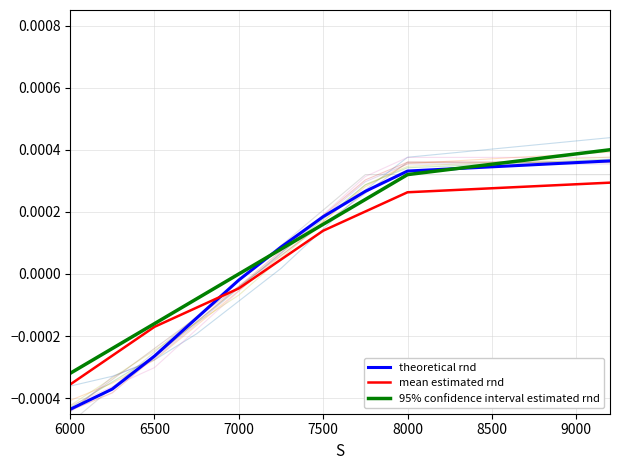

How many lines are shown in the chart?

3